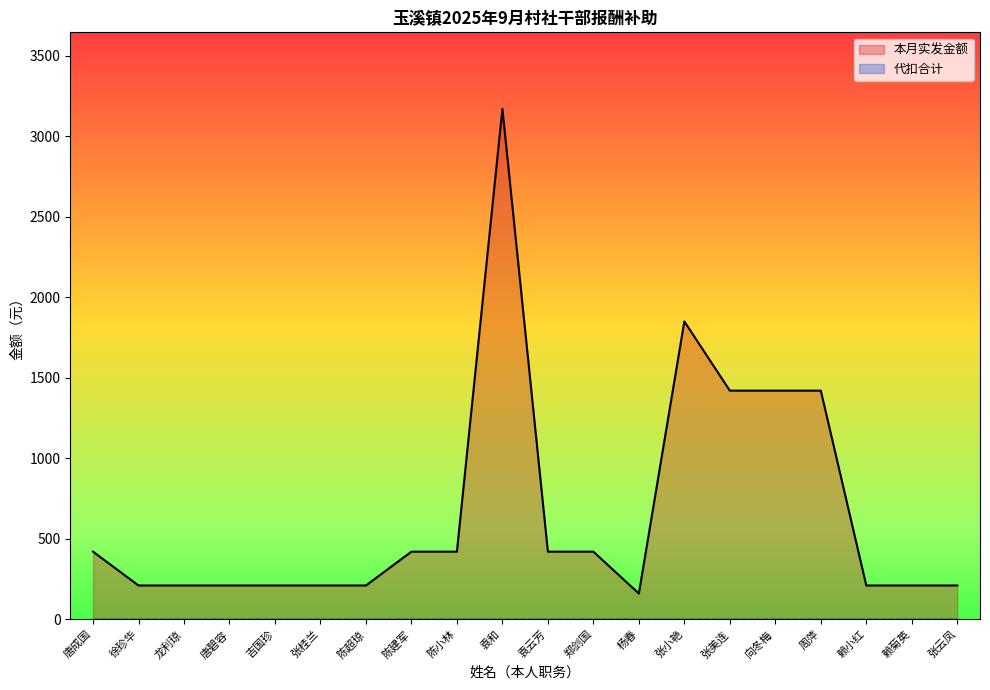

Where is the first local maximum?

袁和